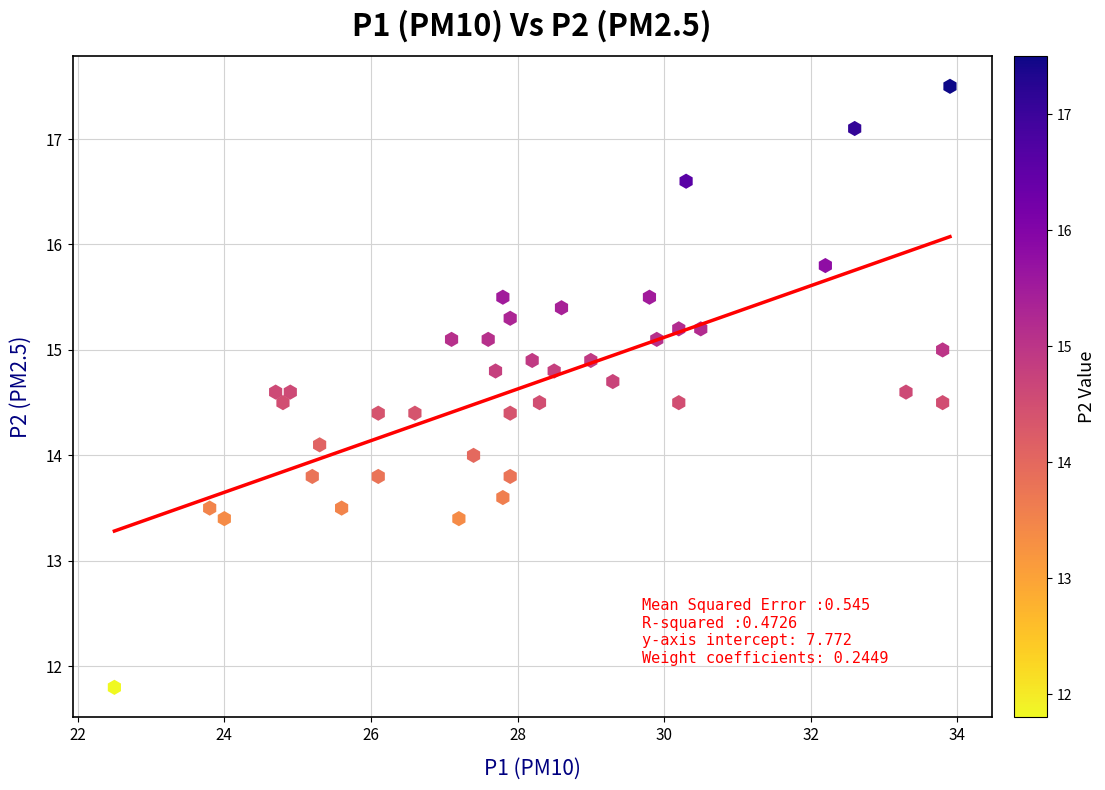

What is the range of X values (max minus min)?

11.4